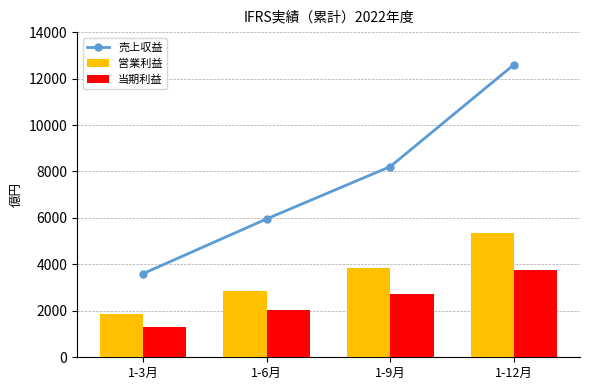

What is the difference between the second highest and second lowest values in the 当期利益 series?

678